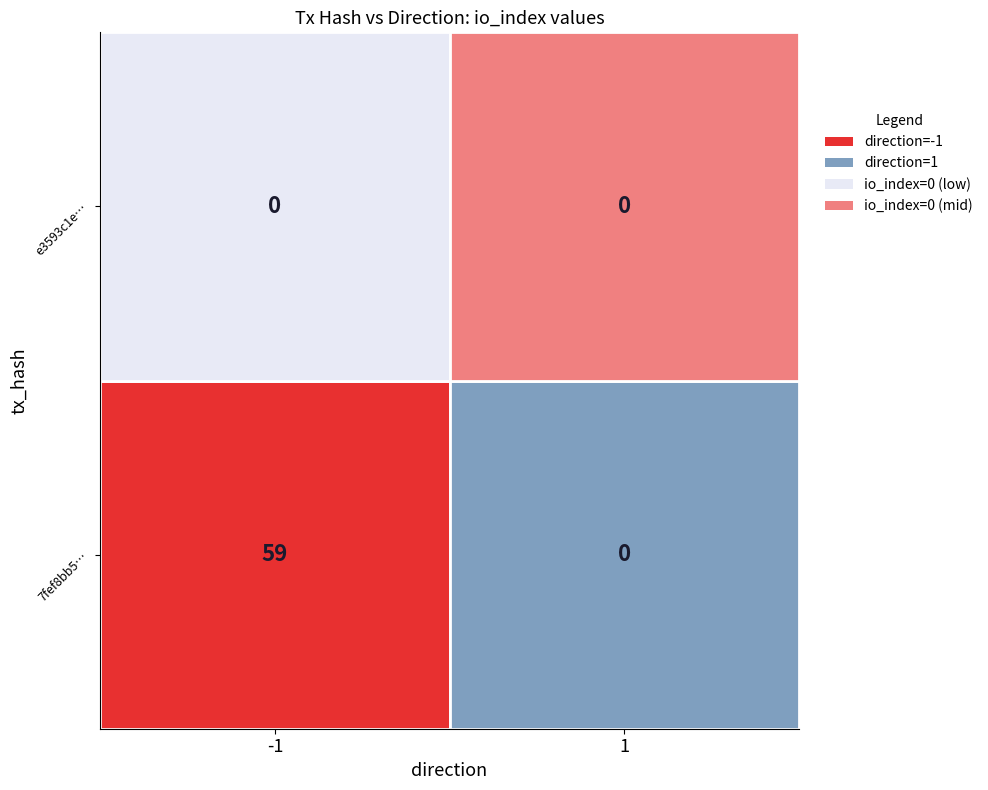

What value does the 7fef8bb59dfe0354c788019f287b7ae32e725f4 series have at -1?

59